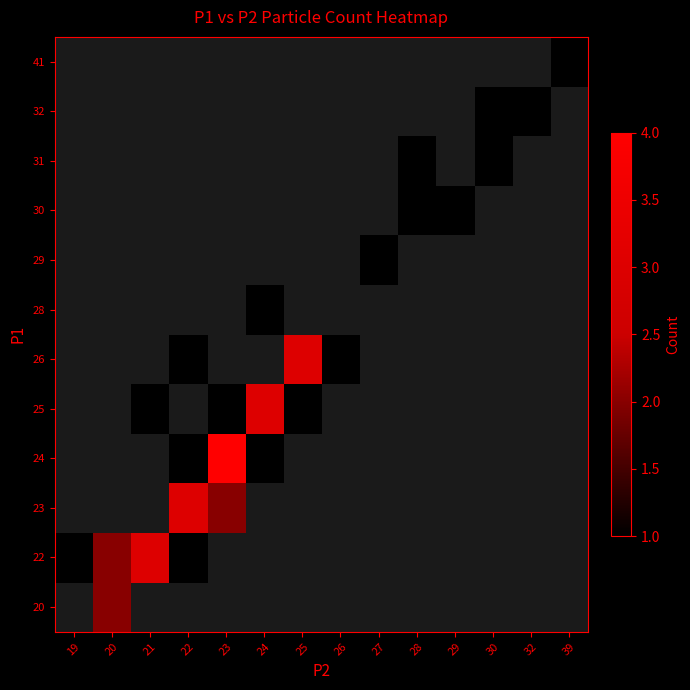

Which label corresponds to the smallest value in the chart?

19